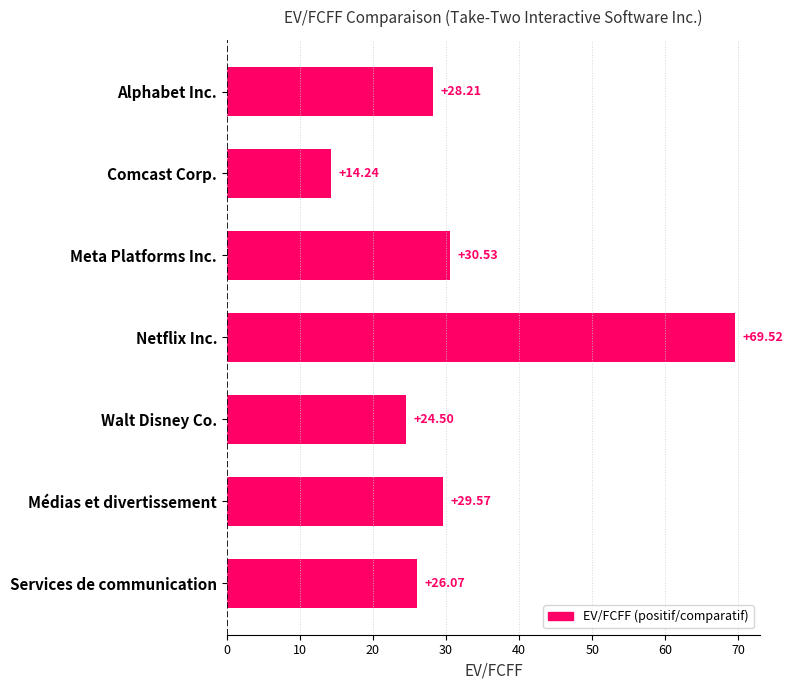

What is the label of the 4th bar from the bottom?

Netflix Inc.